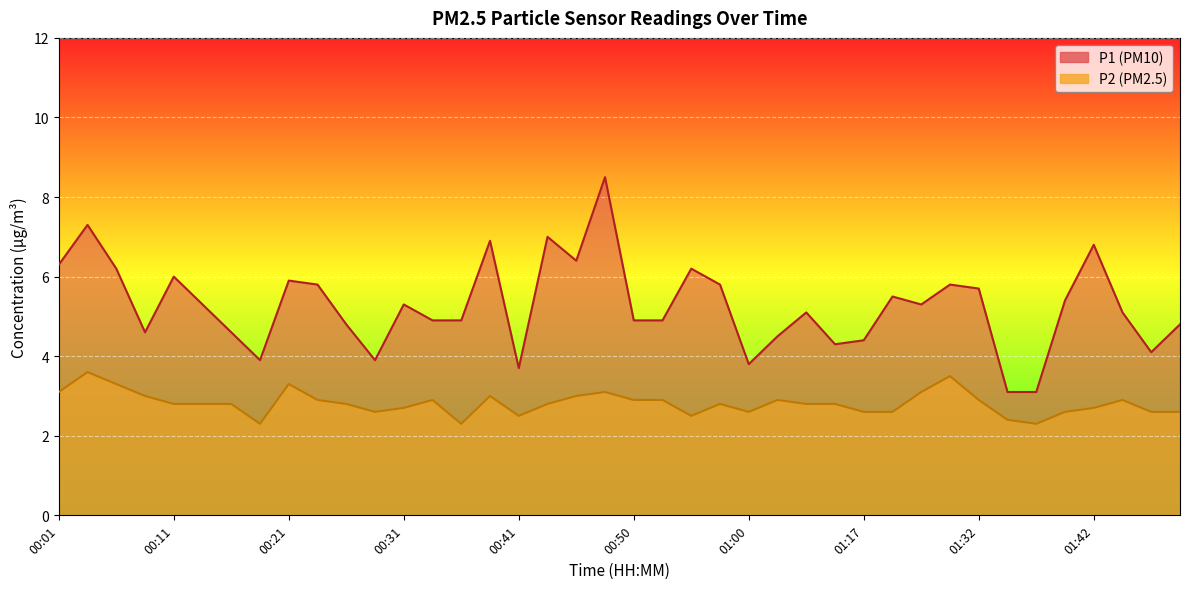

Does the chart display data point markers on the line(s)?

No